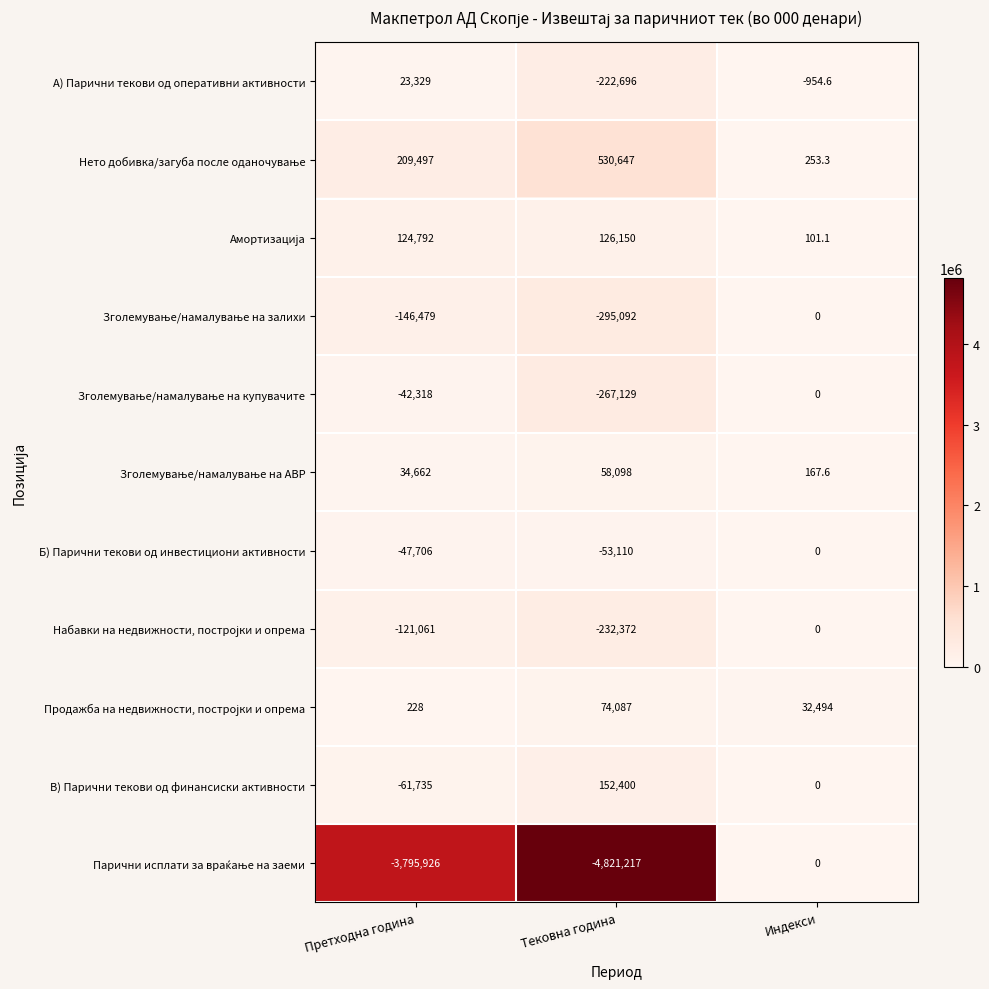

At which category is the sum across all series the highest?

Индекси